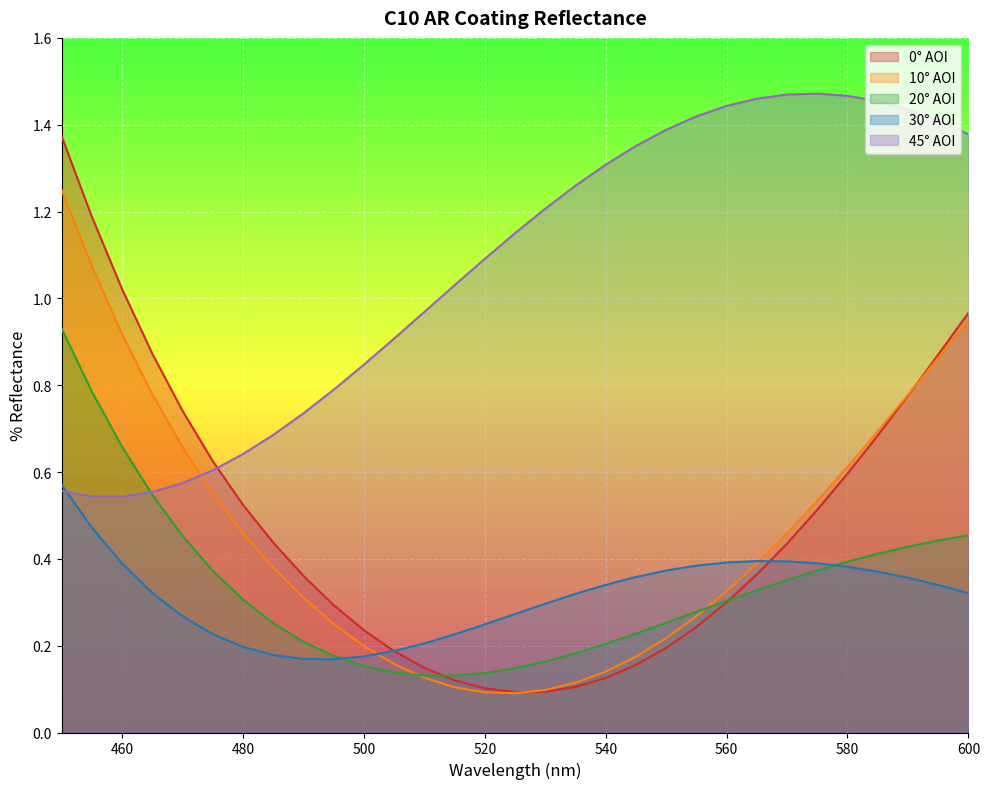

Which series has the widest spread of values?

0° AOI